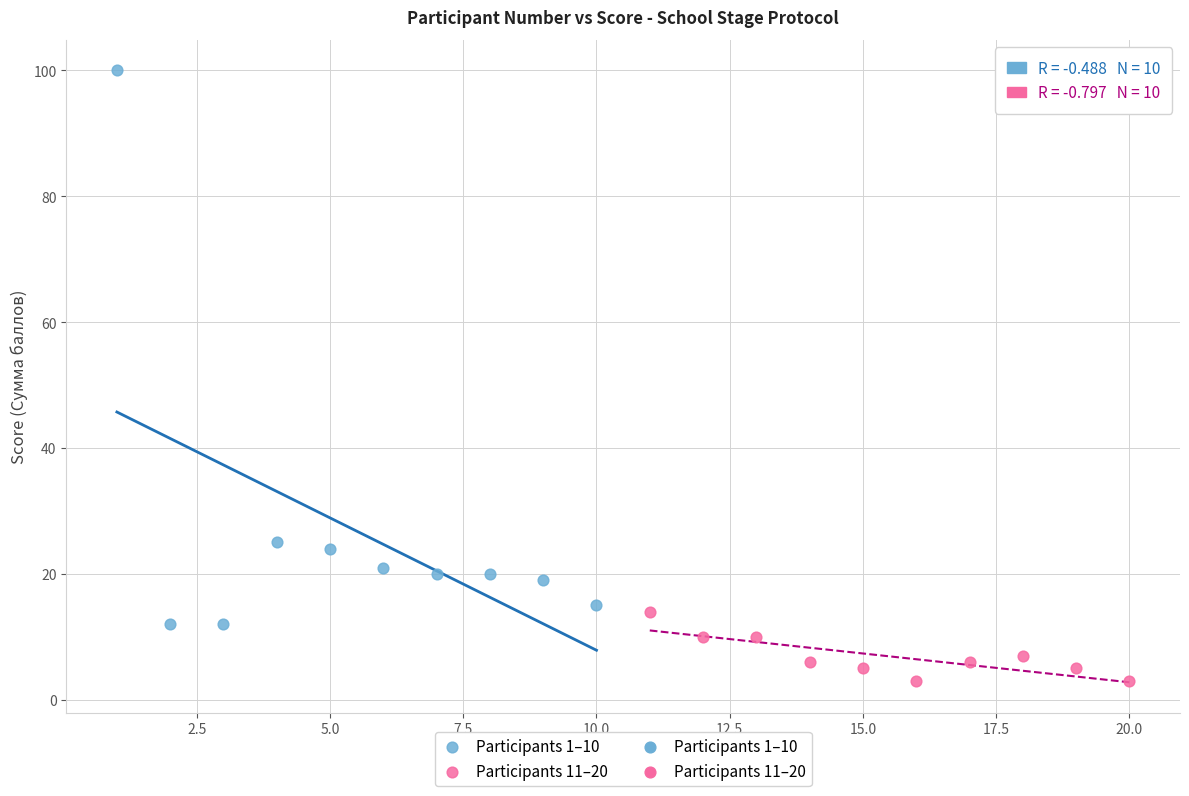

Which series reaches the maximum Y coordinate?

Participants 1–10